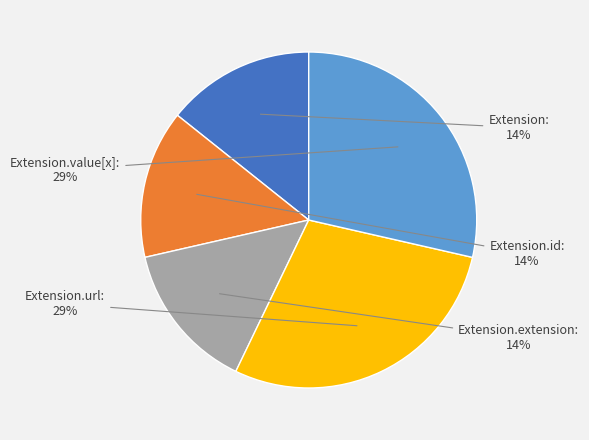

Is there a majority slice in this chart?

No